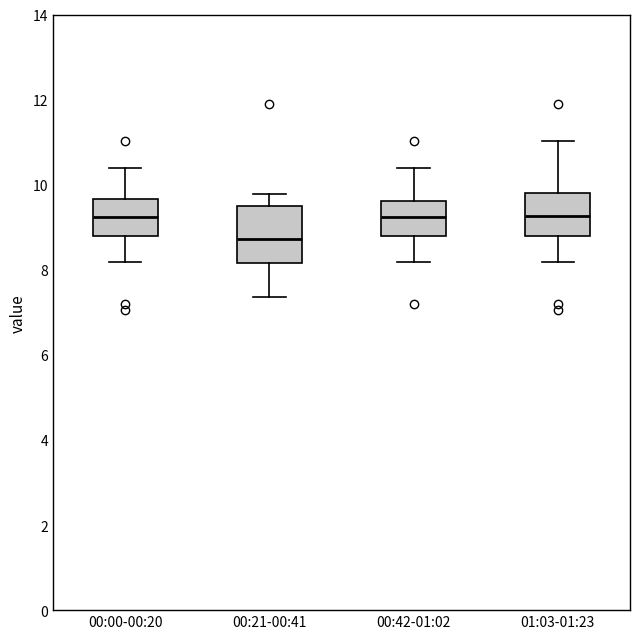

Where does the lower whisker of the box for 01:03-01:23 end on the y-axis? The values are not printed on the chart, so give them approximately, as read against the axis.

8.2